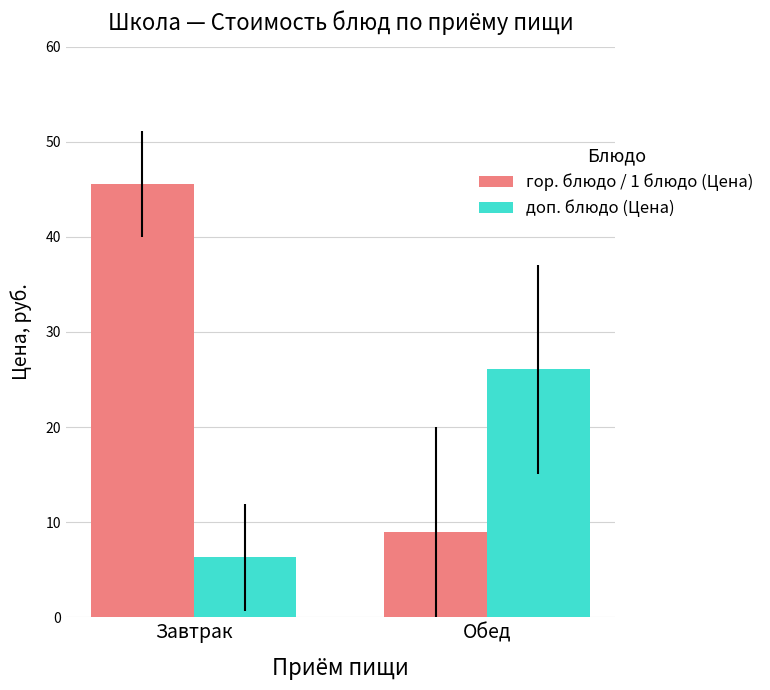

Reading right to left, extract all data points from this chart.

гор. блюдо / 1 блюдо (Цена): Обед=9.0	Завтрак=45.5
доп. блюдо (Цена): Обед=26.1	Завтрак=6.3